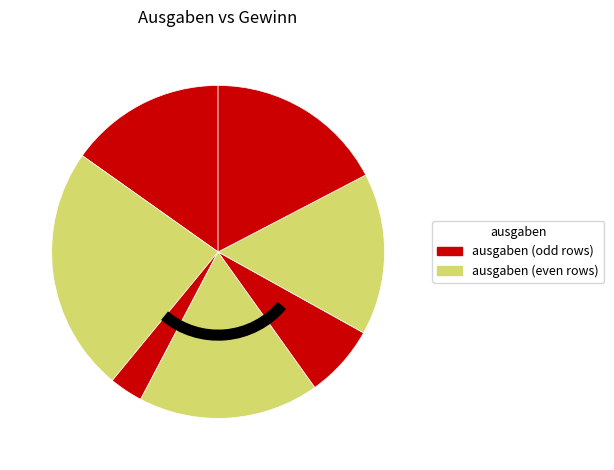

Is there a majority slice in this chart?

No